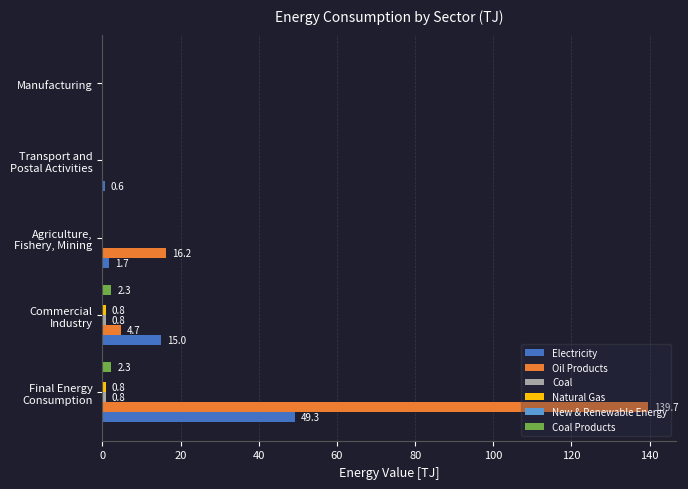

What is the maximum value shown in the chart?

139.7